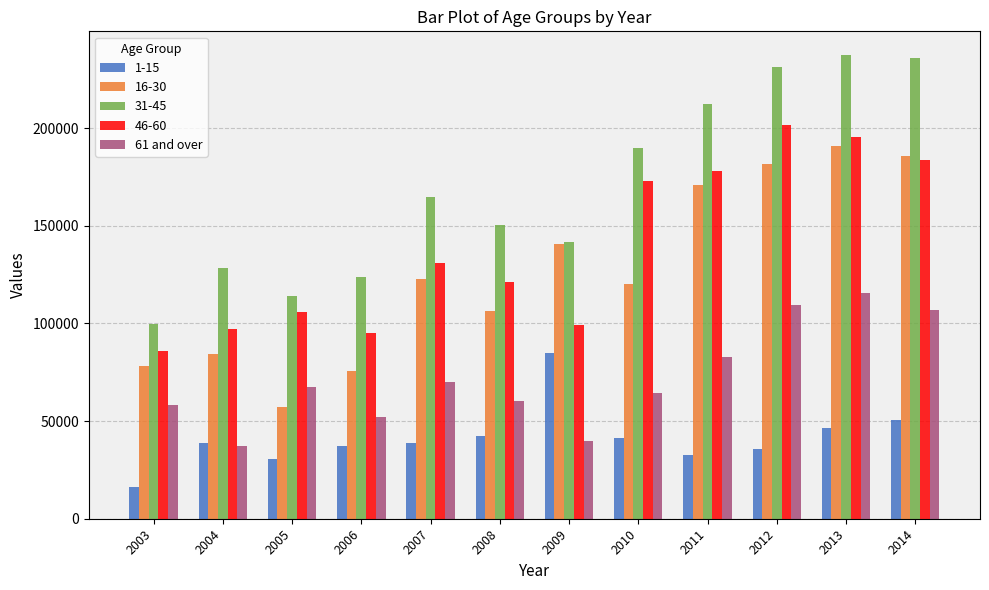

What is the sum of all 61 and over values?

864191